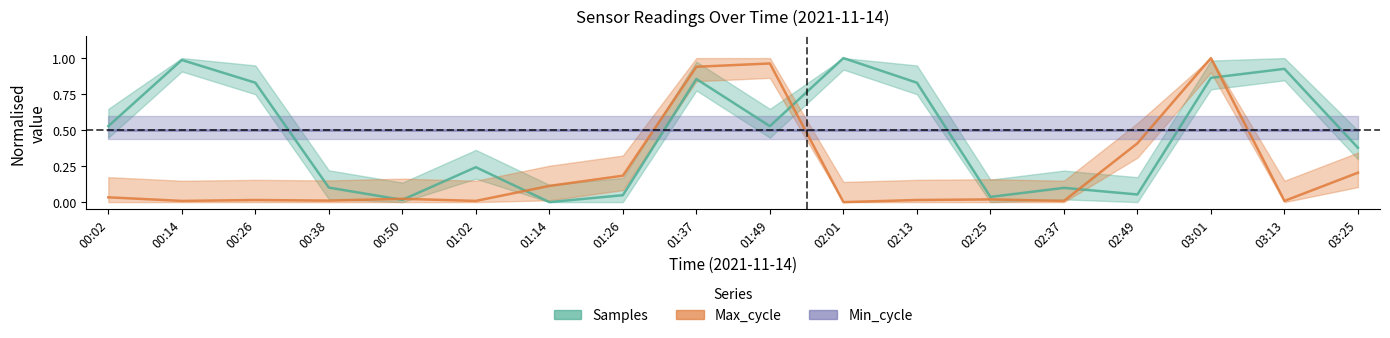

List the labels in order of Max_cycle value, largest first.

03:01, 01:49, 01:37, 02:49, 03:25, 01:26, 01:14, 00:02, 00:50, 02:25, 00:26, 02:13, 00:38, 00:14, 01:02, 02:37, 03:13, 02:01